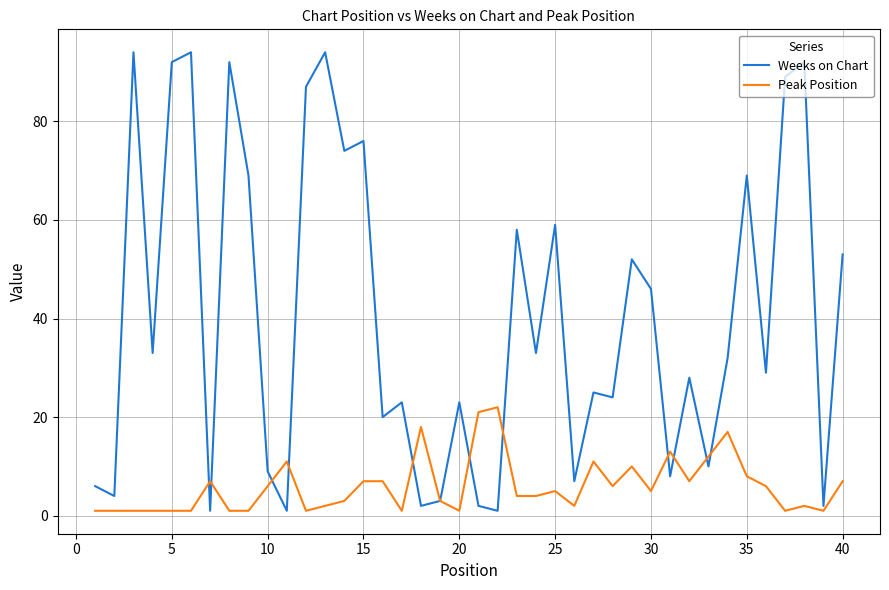

Does the chart have visible grid lines?

Yes